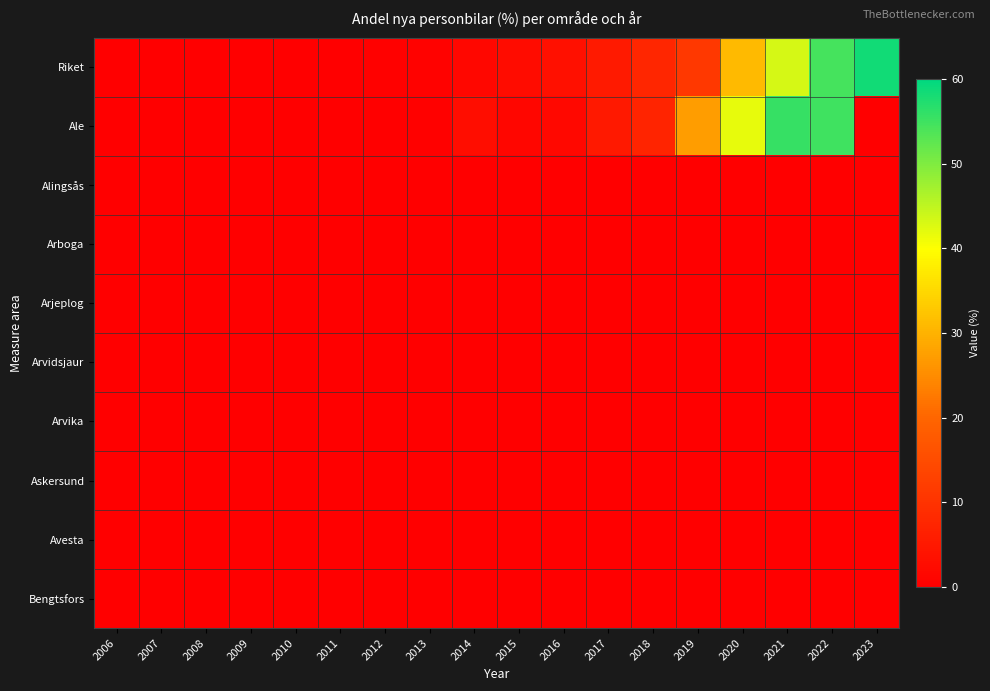

At which category is the sum across all series the highest?

2022